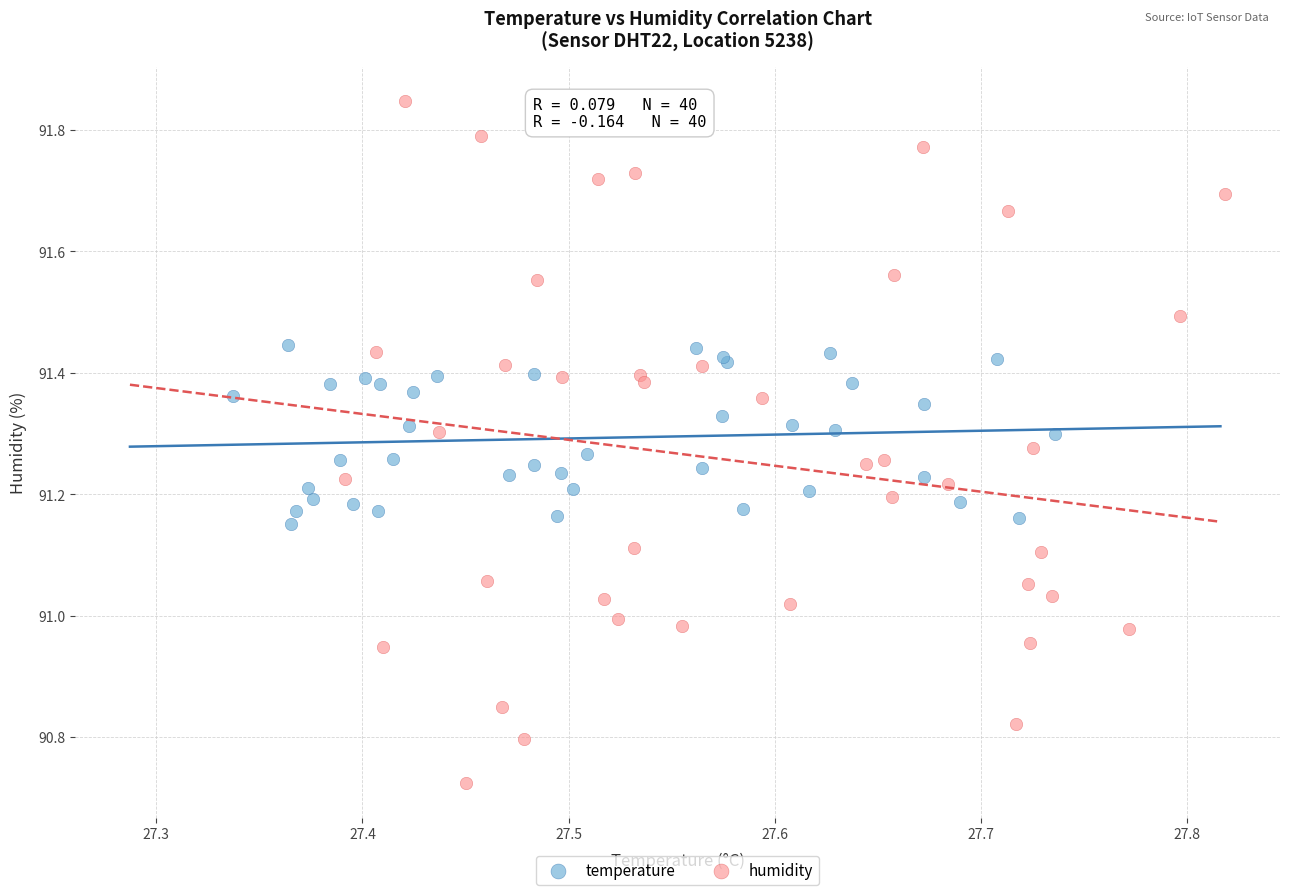

Which series contains the highest Y value?

humidity